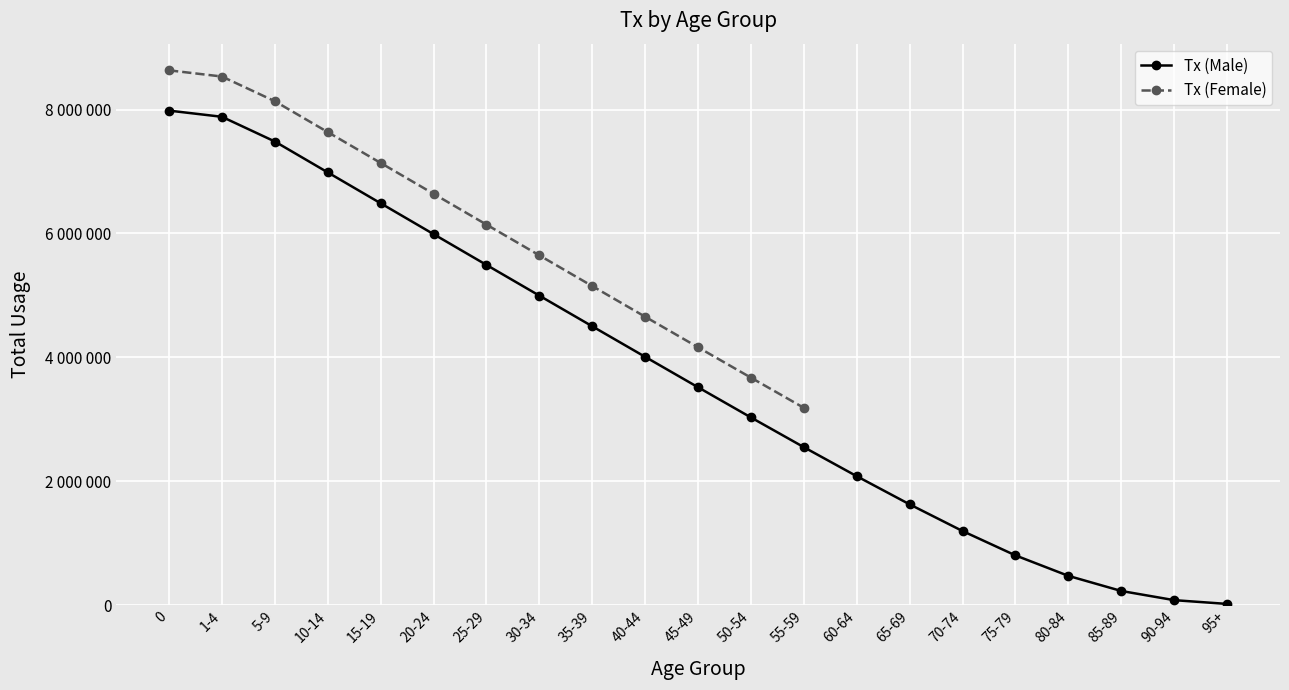

What is the label of the 14th point from the right?

30-34